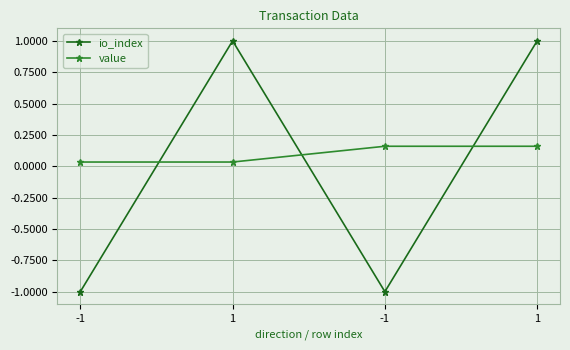

Reading right to left, what are all the values shown in this chart?

io_index: 1.0	-1.0	1.0	-1.0
value: 0.2	0.2	0.0	0.0